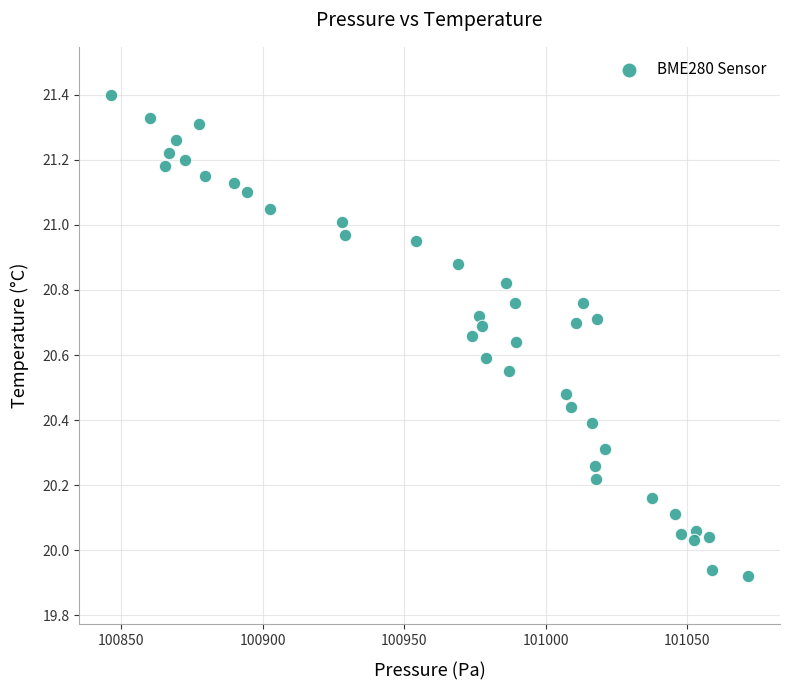

What is the range of Y values (max minus min)?

1.5